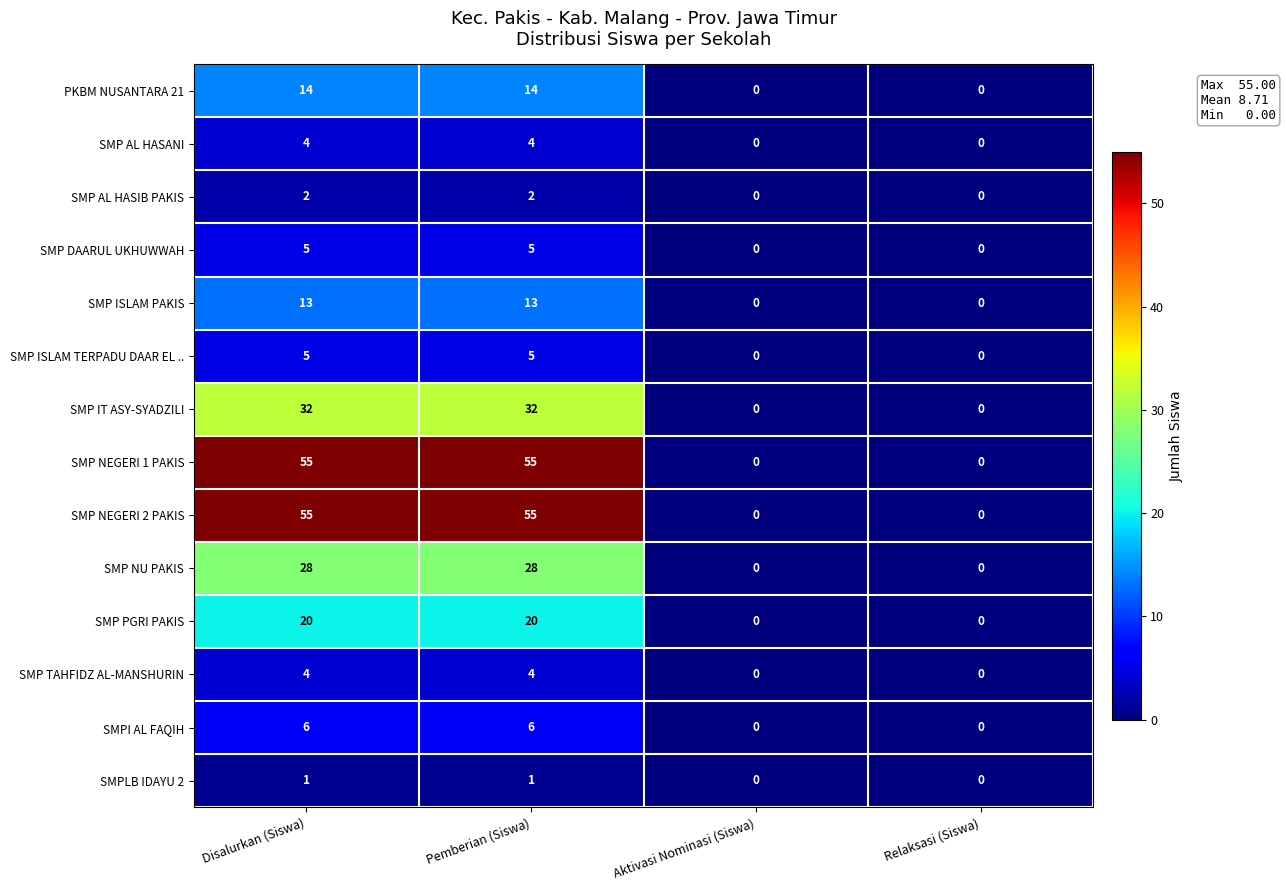

At how many categories does at least one series exceed 46?

2